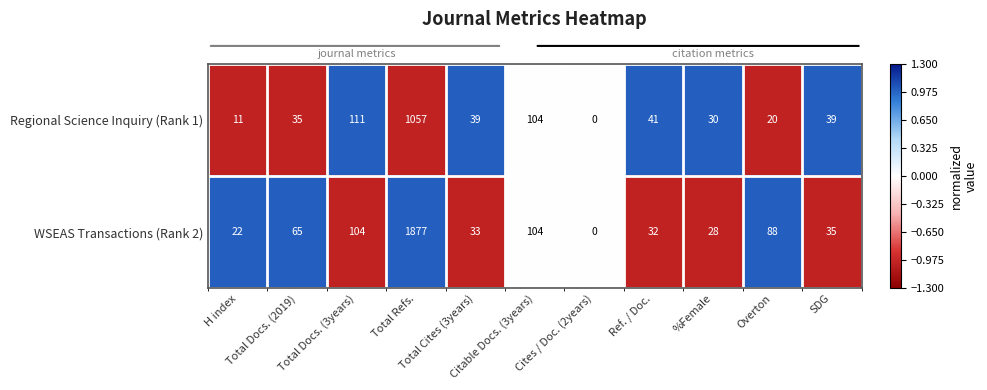

How many values in the Regional Science Inquiry (Rank 1) series are below 0?

4